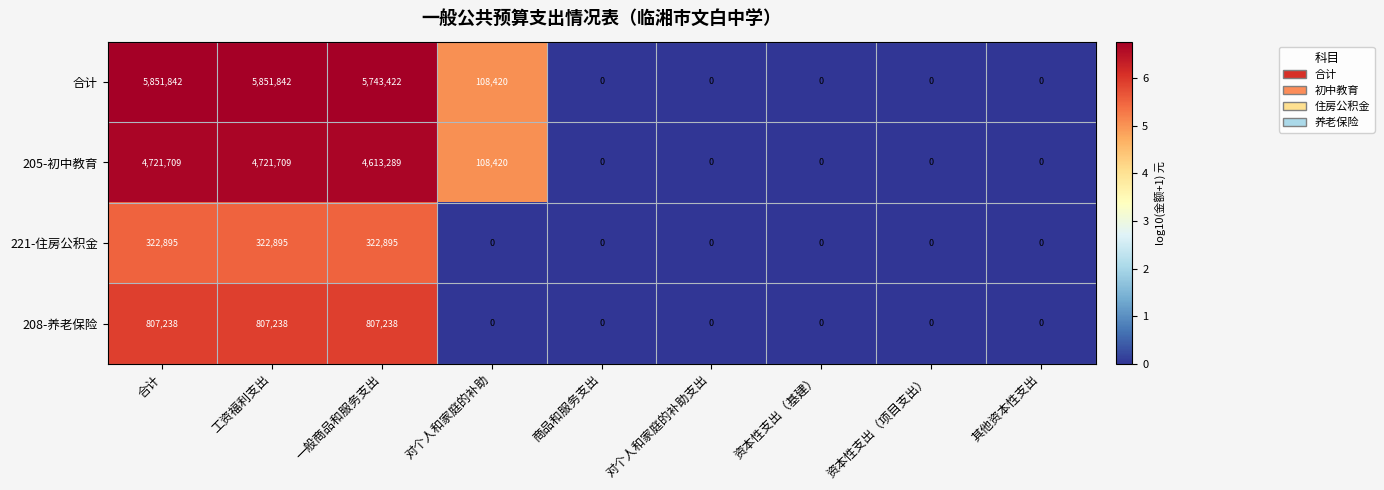

What is the maximum value shown in the chart?

5851842